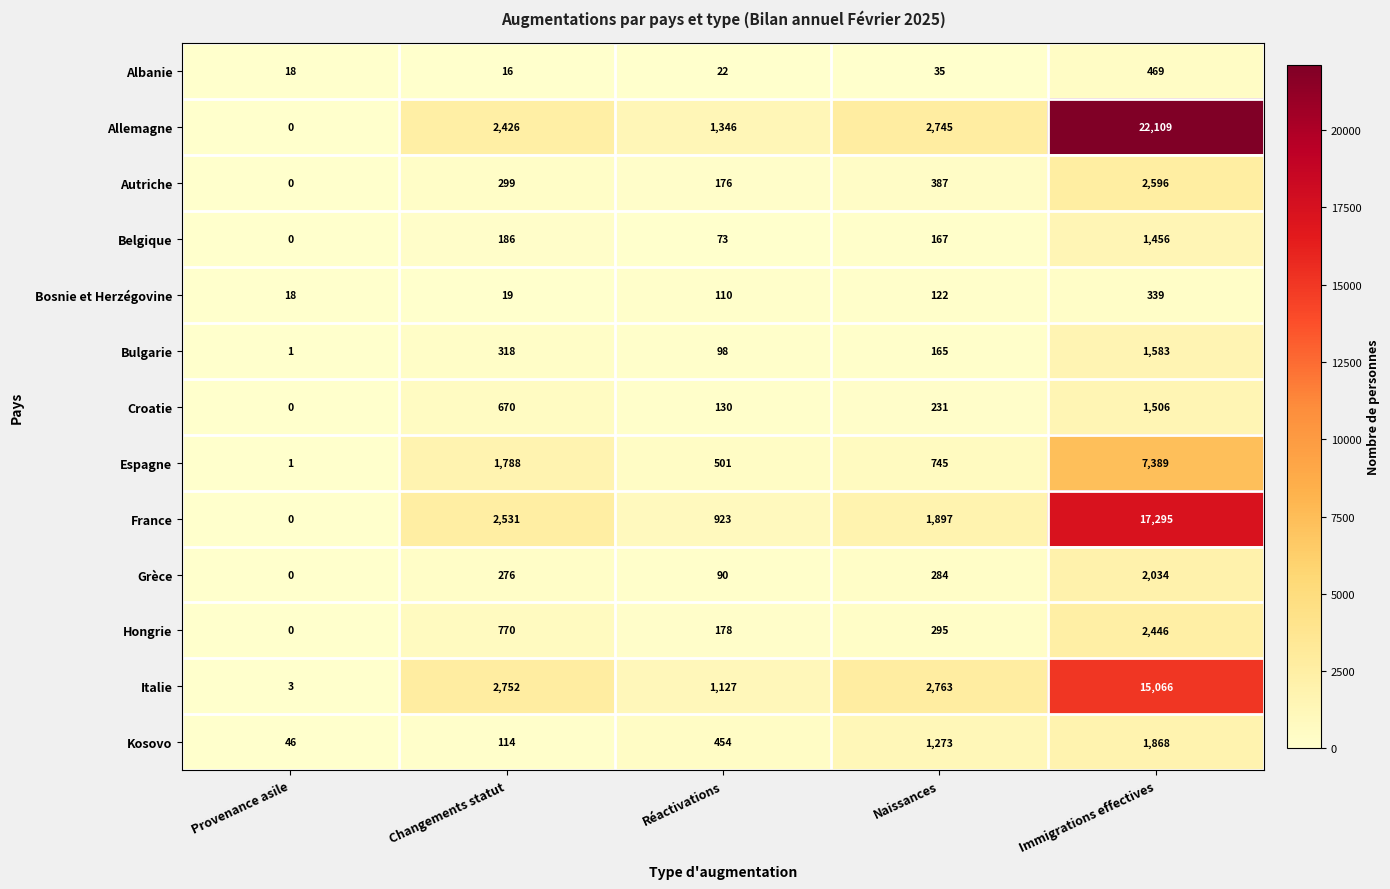

What is the difference between the Belgique values at Naissances and Immigrations effectives?

1289